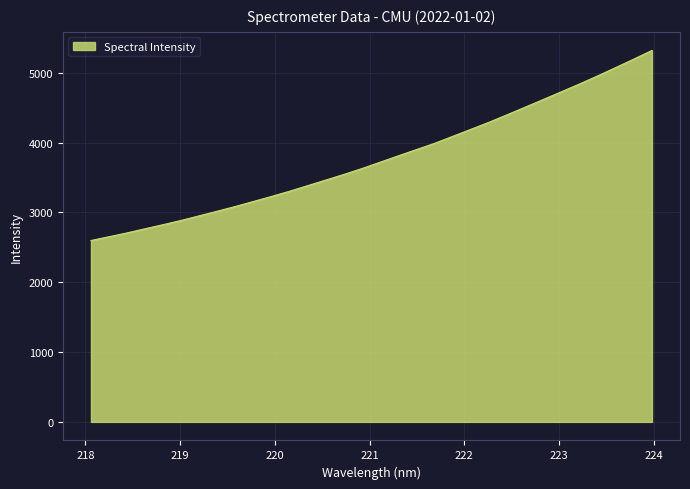

What is the difference between the second highest and minimum values?

2599.1